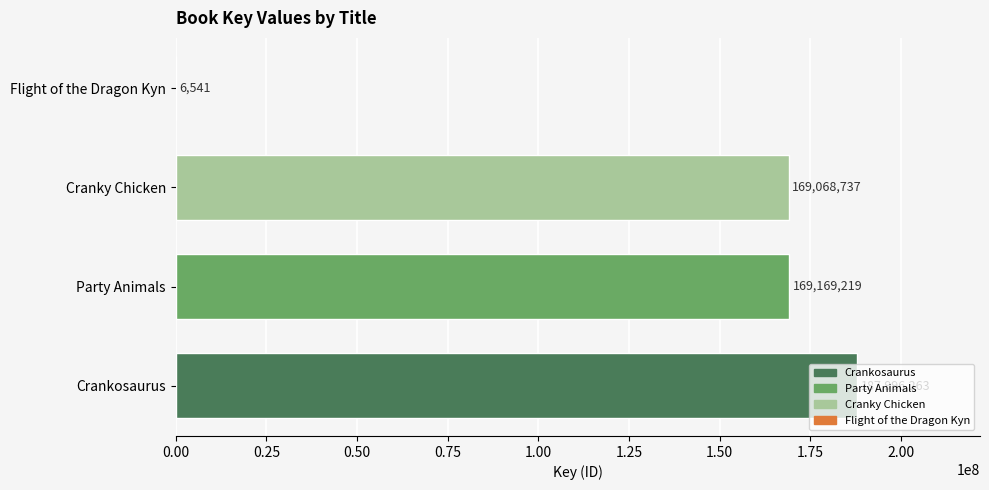

What is the change in value from Party Animals to Flight of the Dragon Kyn?

-169162678